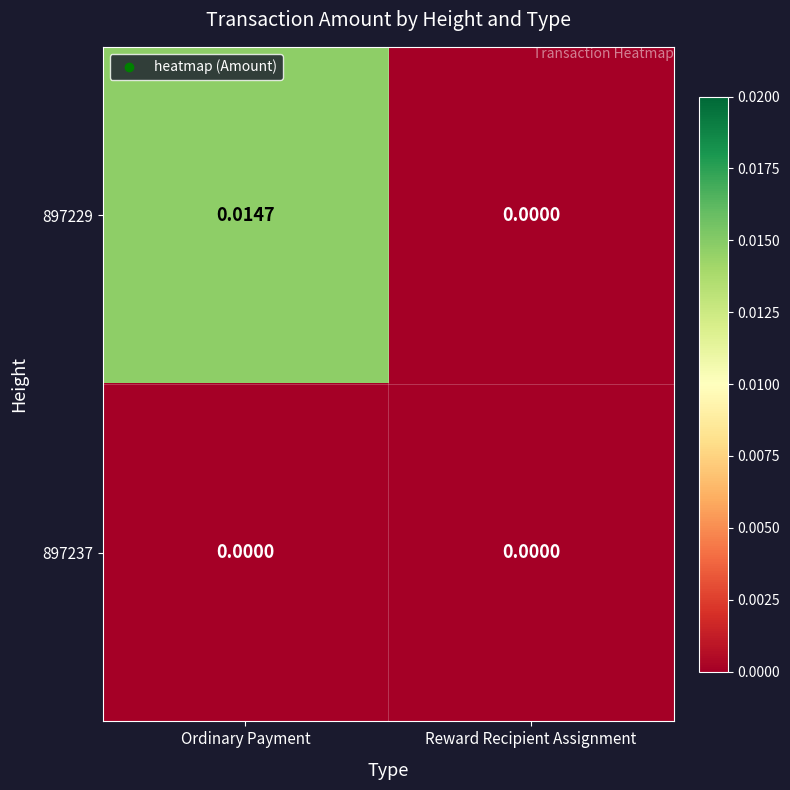

Where is 897229 nearest to the value 0?

Reward Recipient Assignment